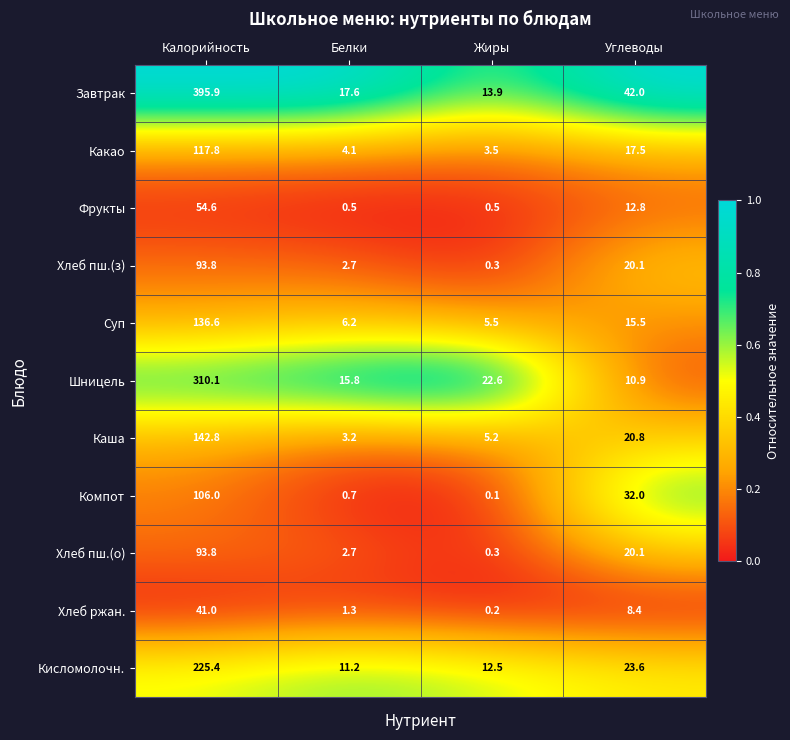

Rank the categories by Какао value from highest to lowest.

Калорийность, Углеводы, Белки, Жиры